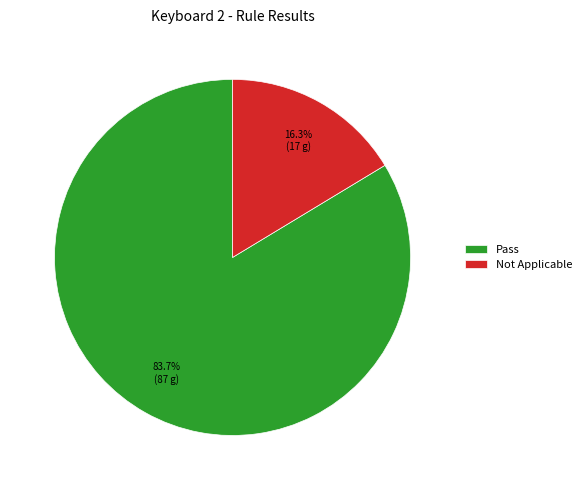

To the nearest percent, what portion does Pass represent?

84%